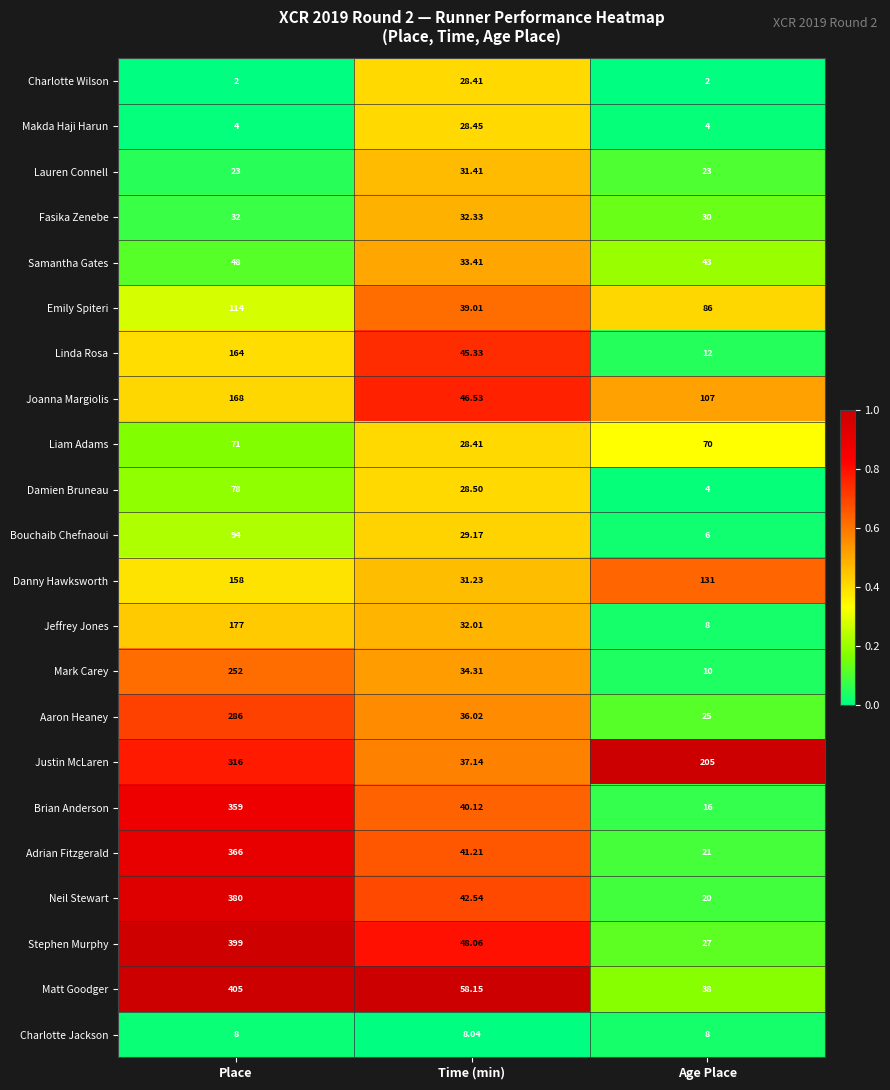

At which category does the chart reach its peak across all series?

Place